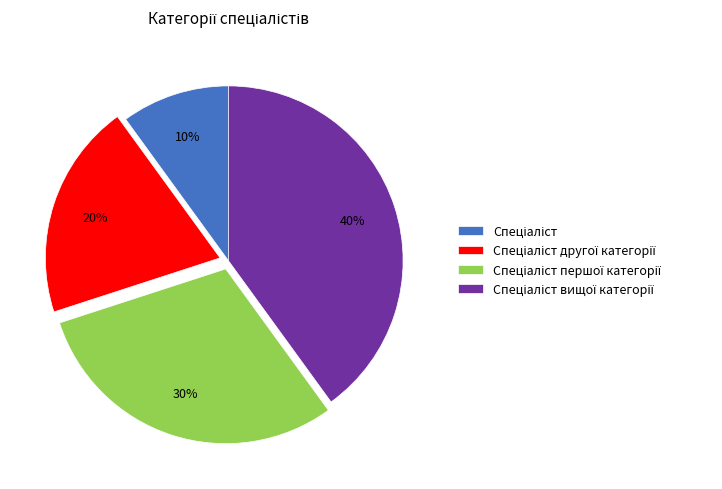

Does any single category account for the majority?

No